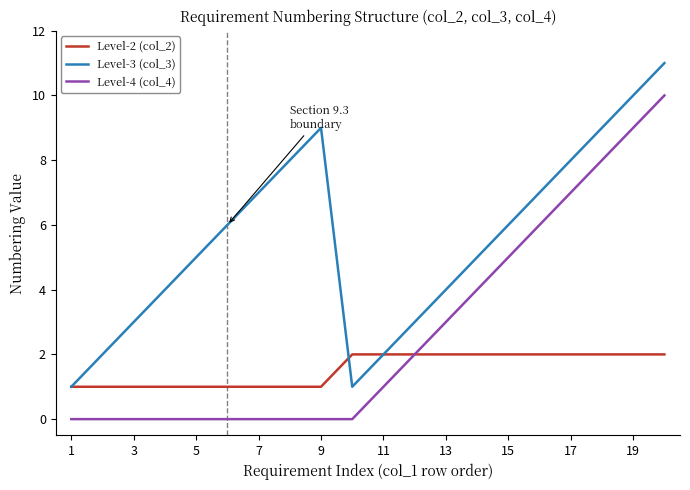

True or false: Level-4 (col_4) and Level-3 (col_3) cross at least once.

False